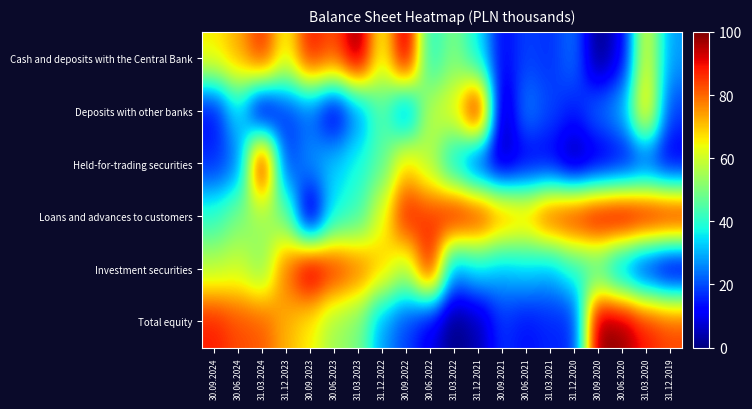

What is the maximum value shown in the chart?

100.0